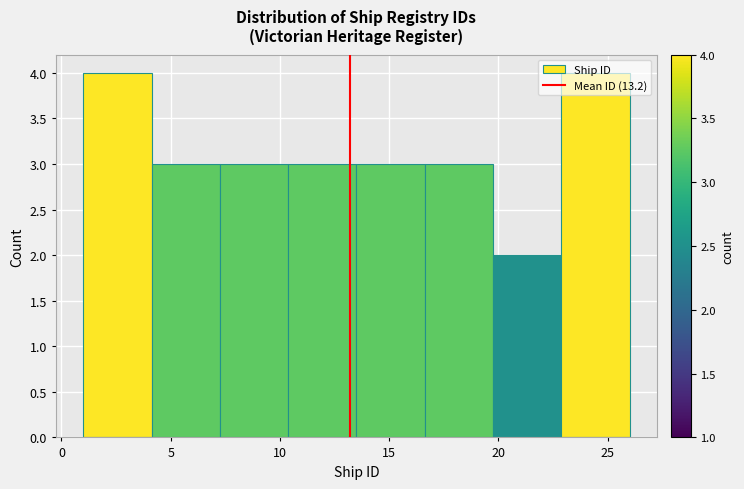

How tall is the bar that spans 10.5 to 13.5 on the x-axis? Neither the bar edges nor the heights are printed on the chart, so give them approximately, as read against the axes.

3